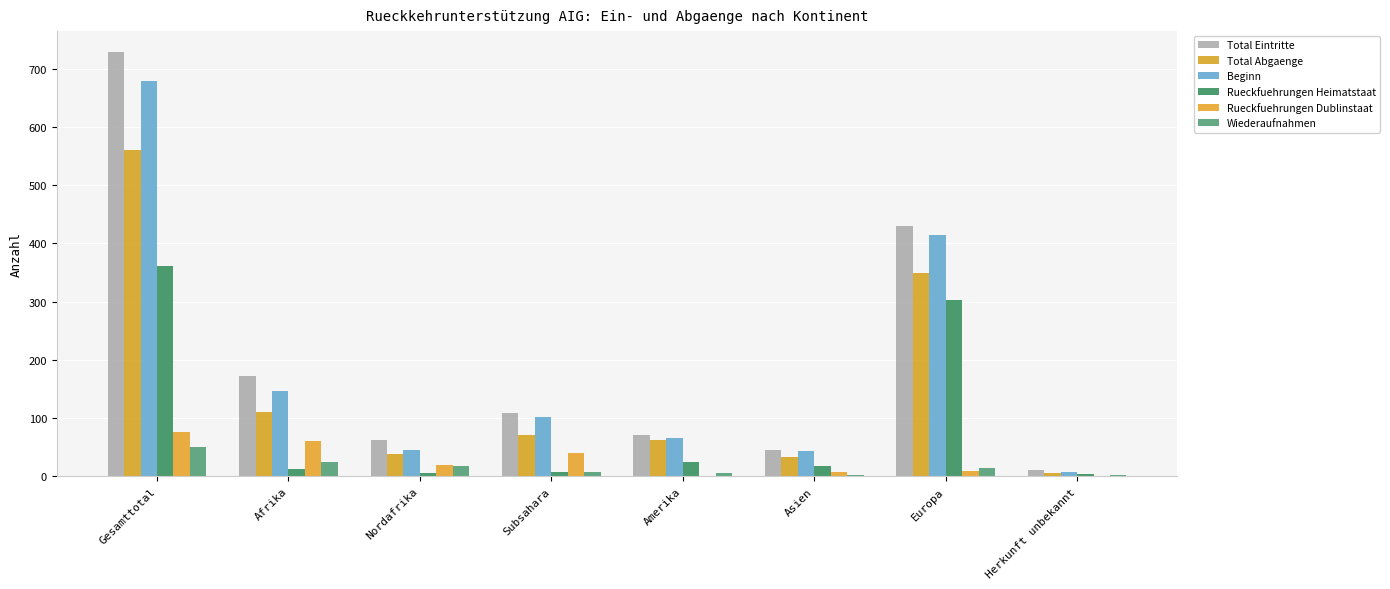

True or false: Total Abgaenge has a value of 18 at Asien.

False